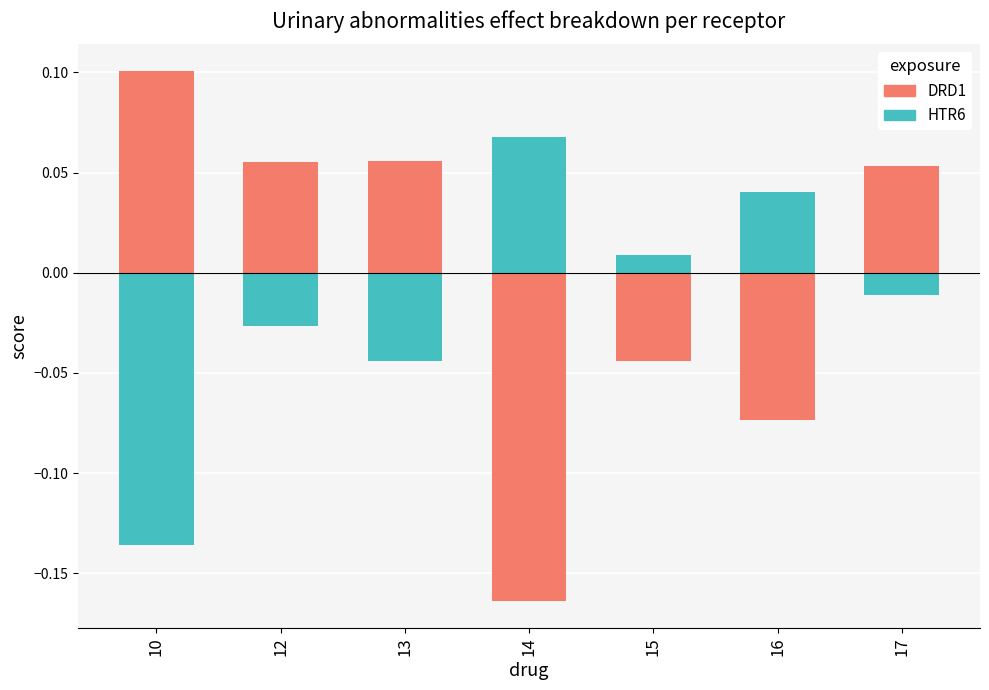

True or false: DRD1 has a value of -0.2 at 14.

True